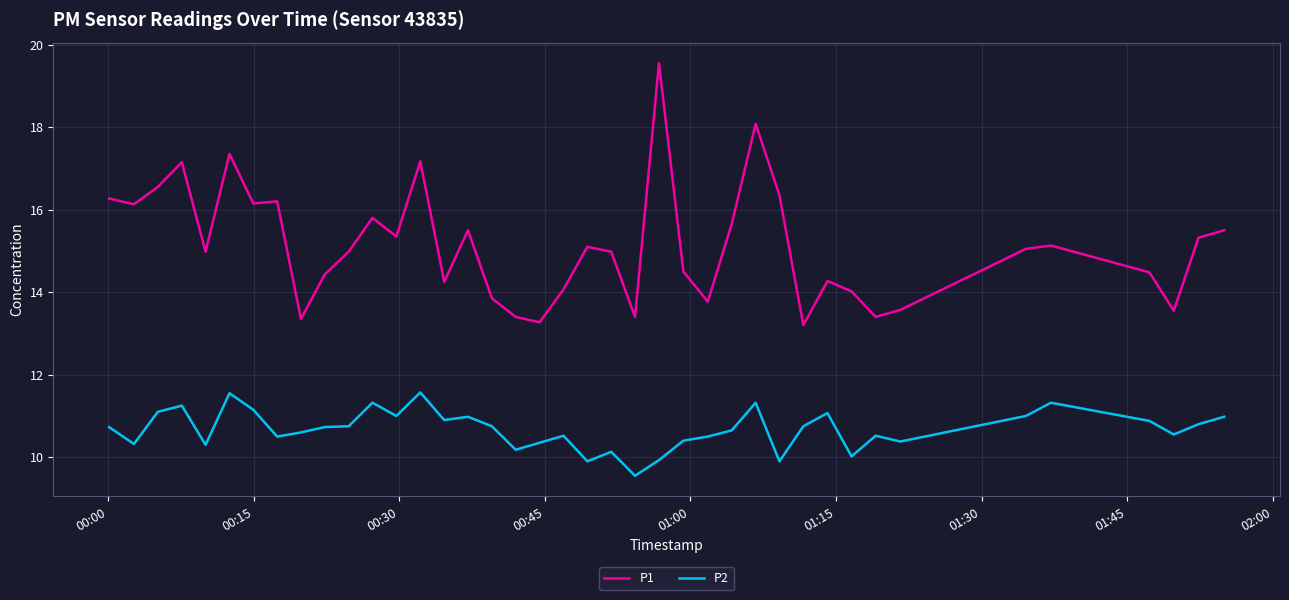

True or false: P1 and P2 cross at least once.

False